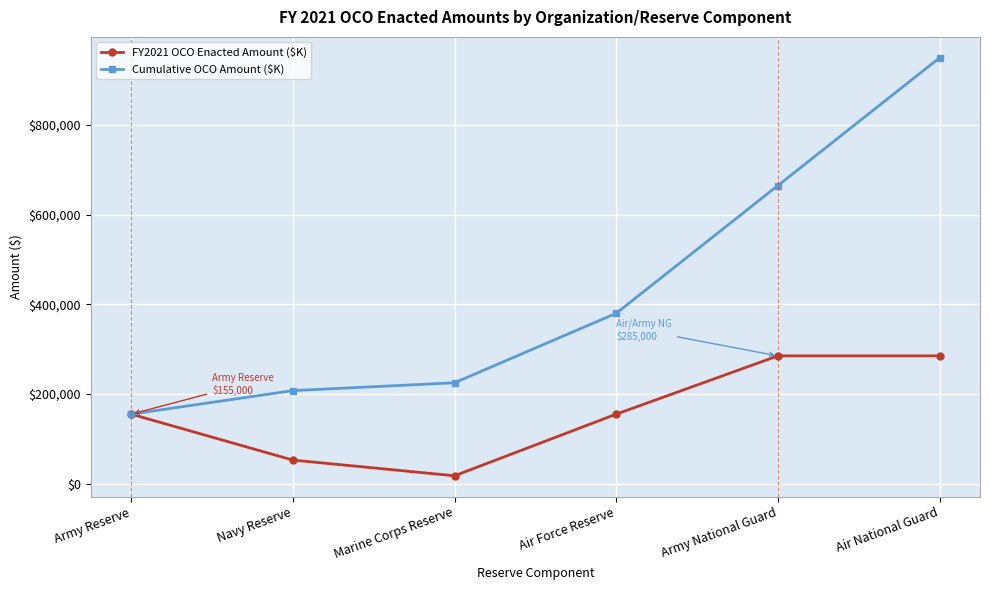

What are all the series names shown in the legend?

FY2021 OCO Enacted Amount ($K), Cumulative OCO Amount ($K)